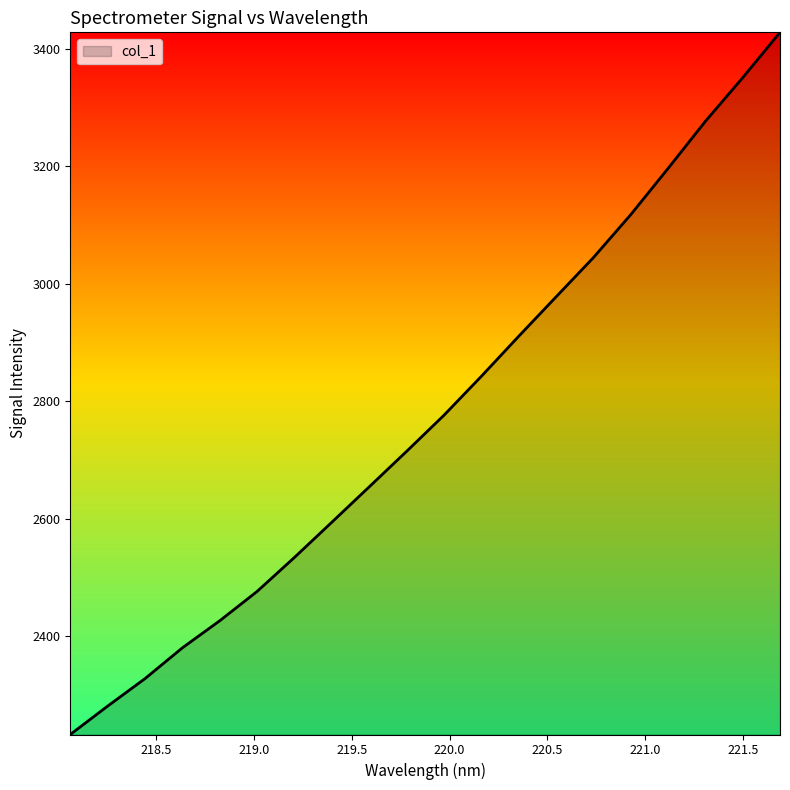

What is the difference between the maximum and minimum values?

1195.7